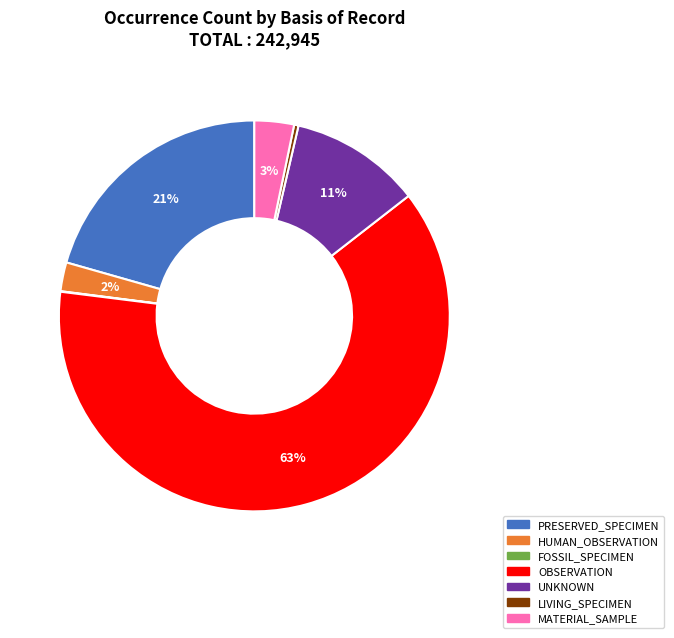

What percentage is the UNKNOWN slice, to the nearest percent?

11%